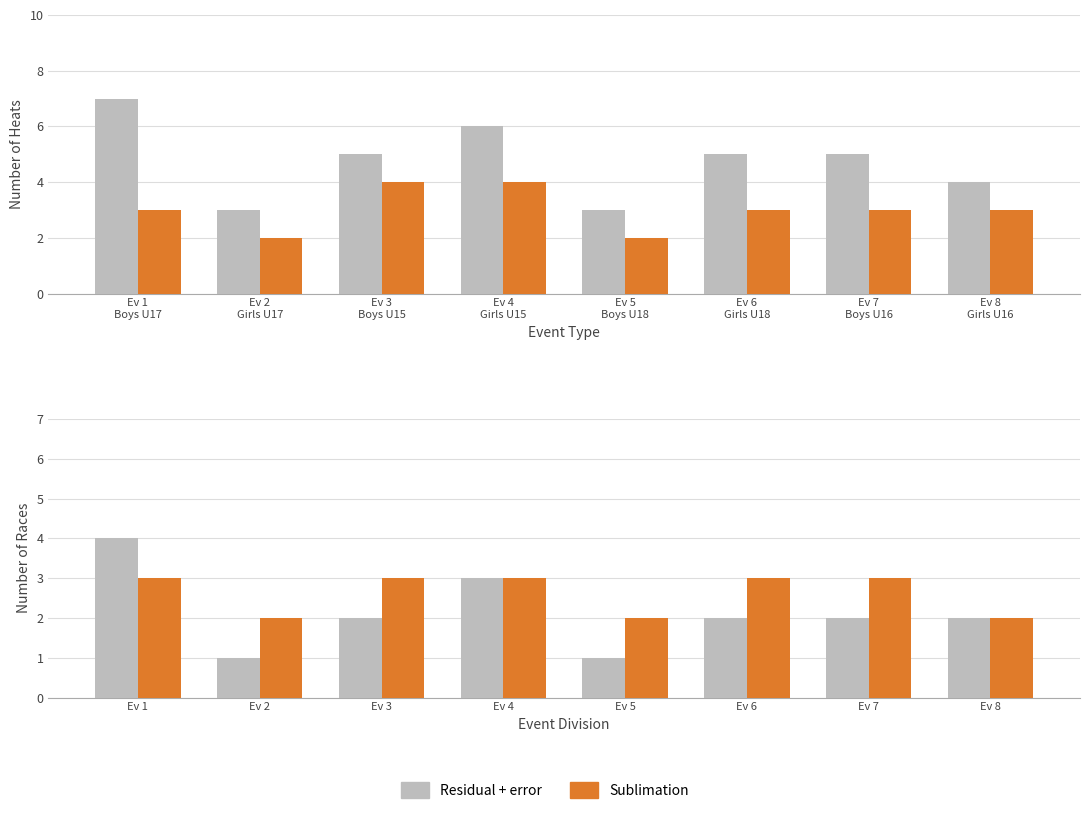

What is the value of the Residual + error bar at the 1st from the left?

4